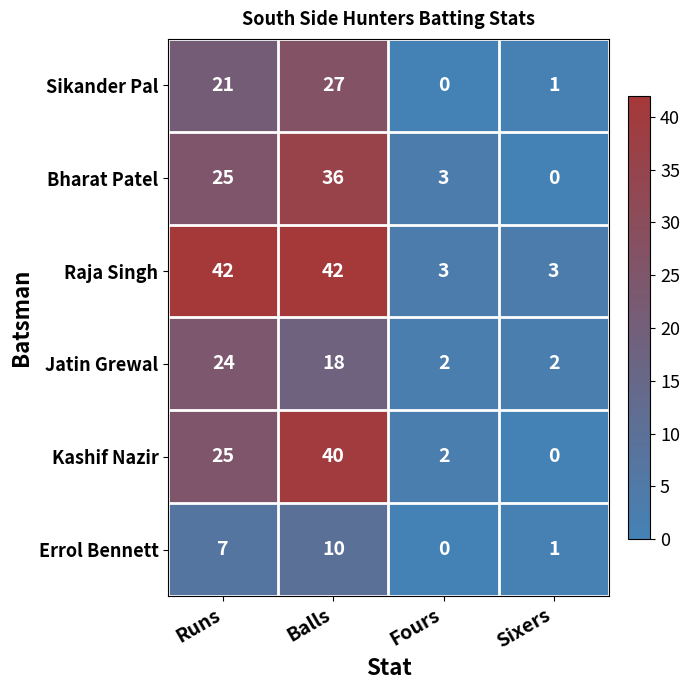

What is the greatest value displayed?

42